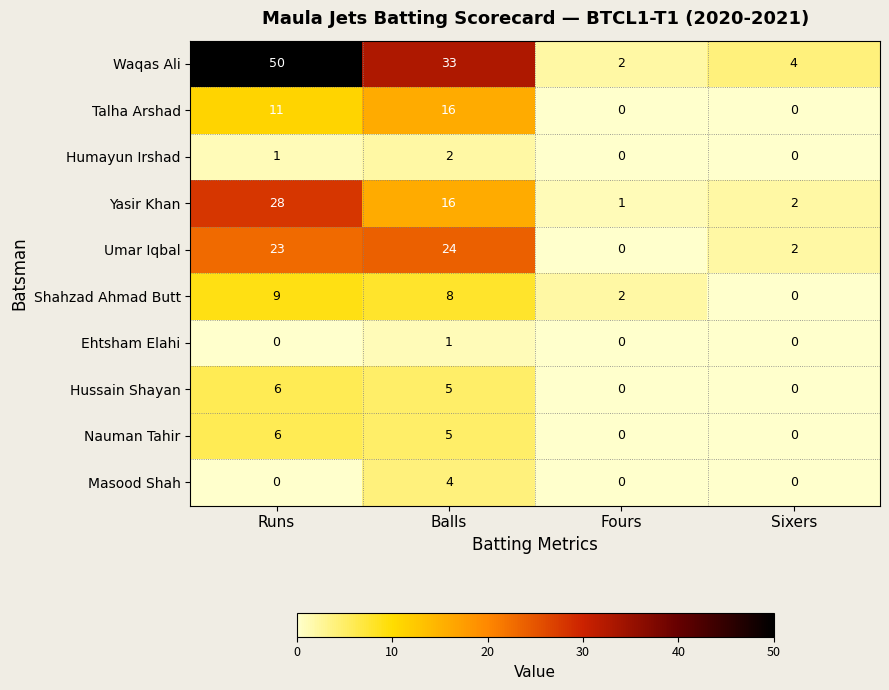

The value of Humayun Irshad at Fours is 1. True or false?

False